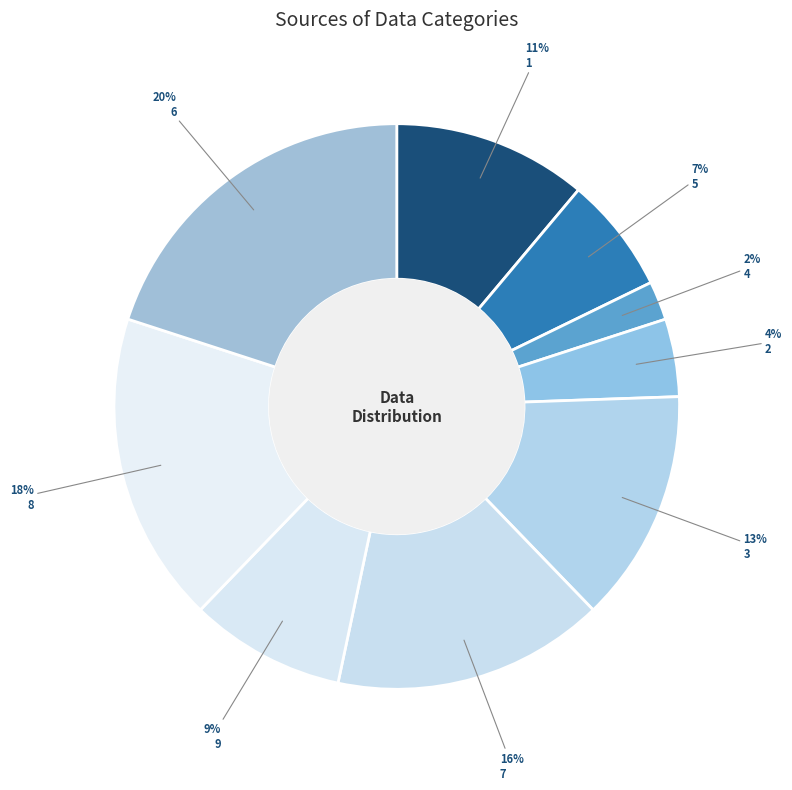

What is the largest slice in the pie chart?

6